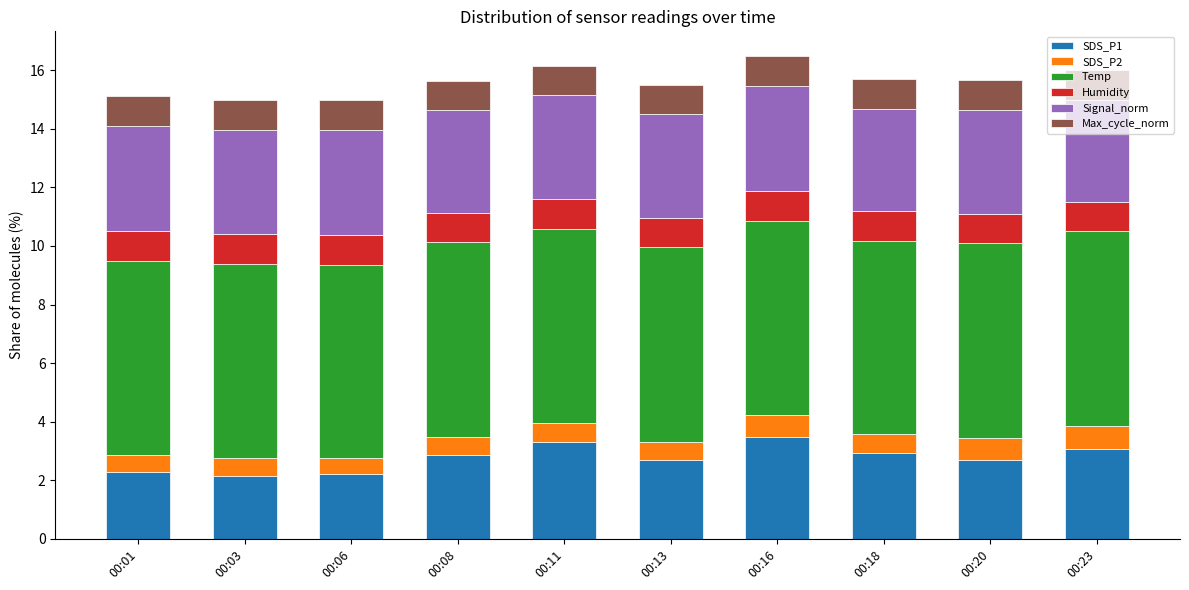

What is the total value across all series at 00:06?

15.0